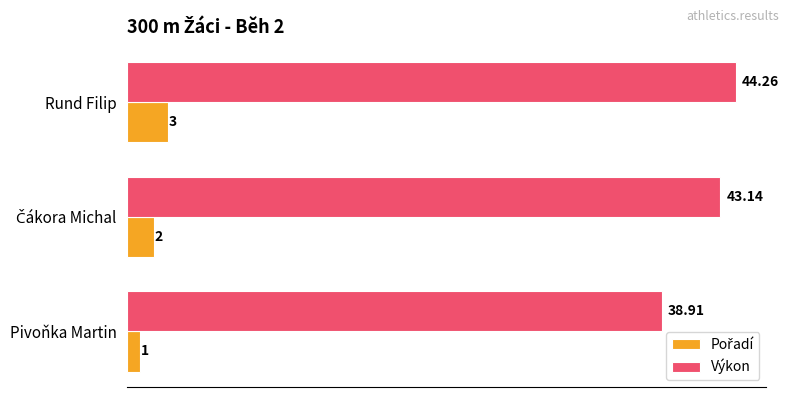

Which series changed the most between Pivoňka Martin and Rund Filip?

Výkon